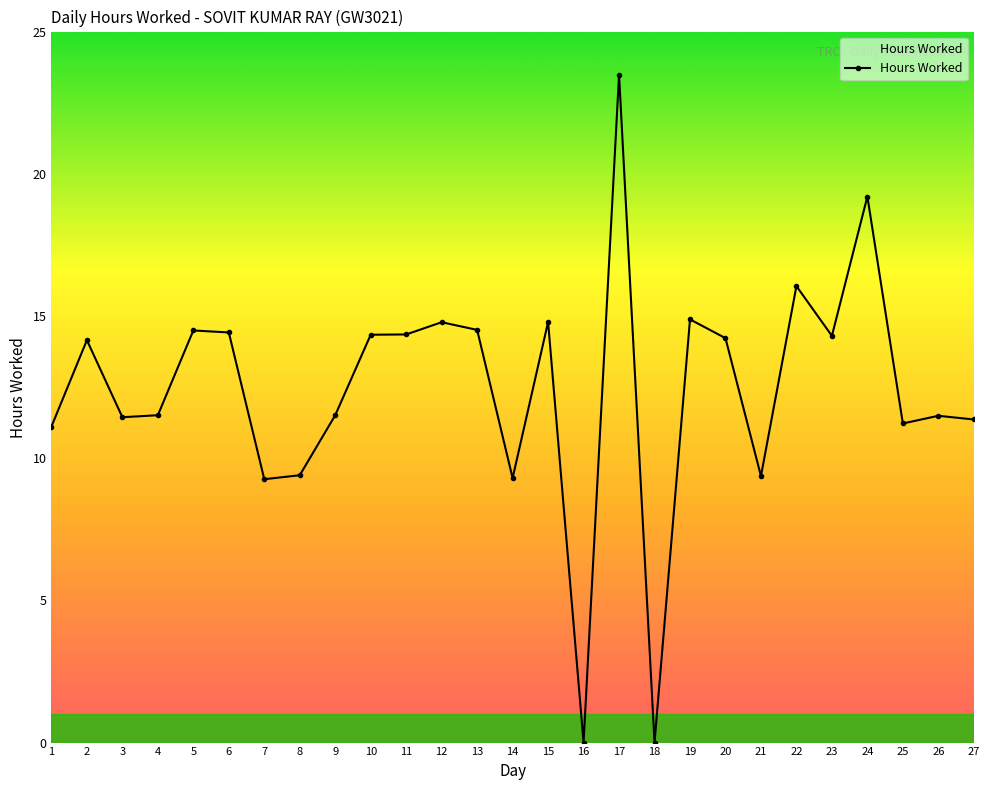

What is the difference between the second highest and second lowest values?

19.2